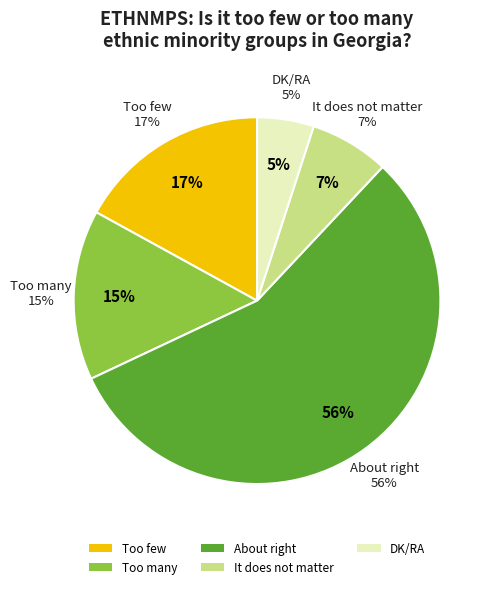

What percentage is the Too few slice, to the nearest percent?

17%